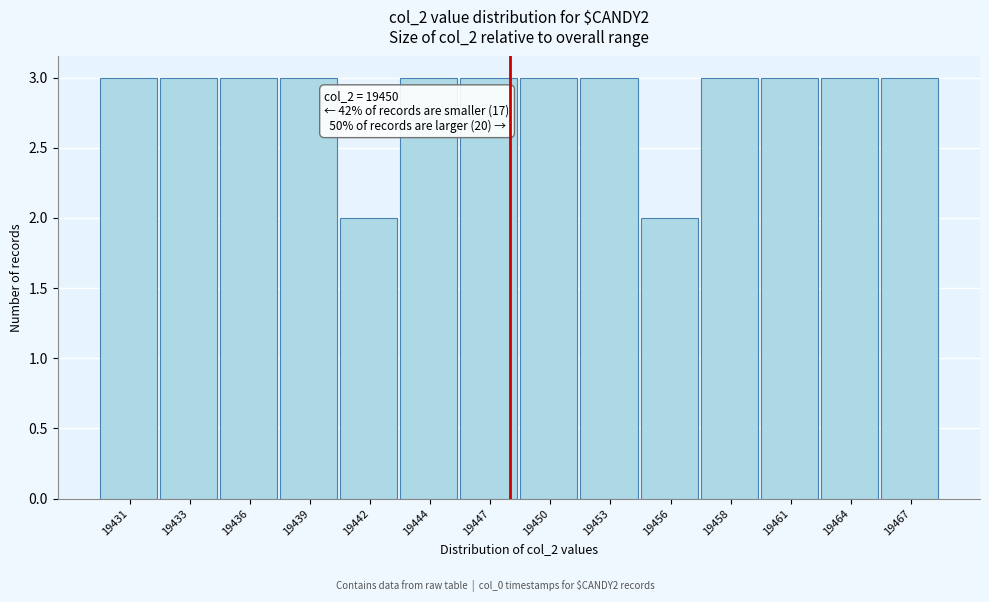

Reading left to right, extract all data points from this chart.

19431=3	19433=3	19436=3	19439=3	19442=2	19444=3	19447=3	19450=3	19453=3	19456=2	19458=3	19461=3	19464=3	19467=3